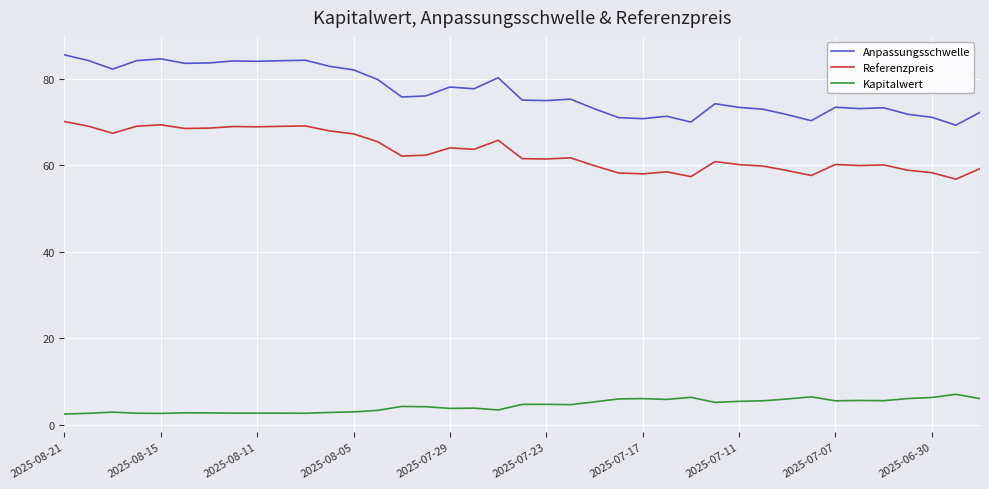

Which series has the widest spread of values?

Anpassungsschwelle